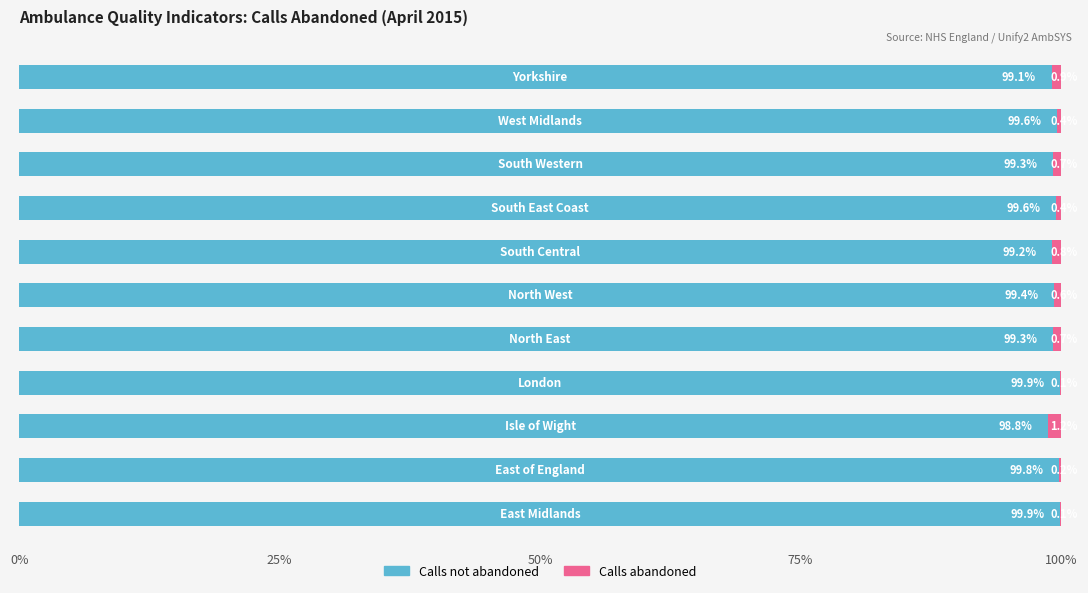

What are all the series names shown in the legend?

Calls not abandoned, Calls abandoned